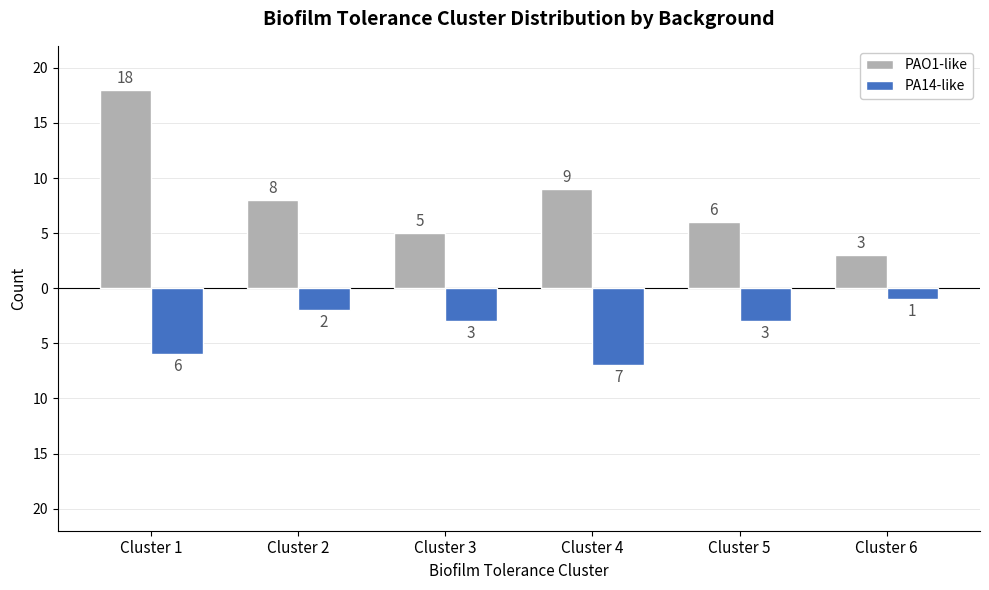

List the labels in order of PAO1-like value, smallest first.

Cluster 6, Cluster 3, Cluster 5, Cluster 2, Cluster 4, Cluster 1